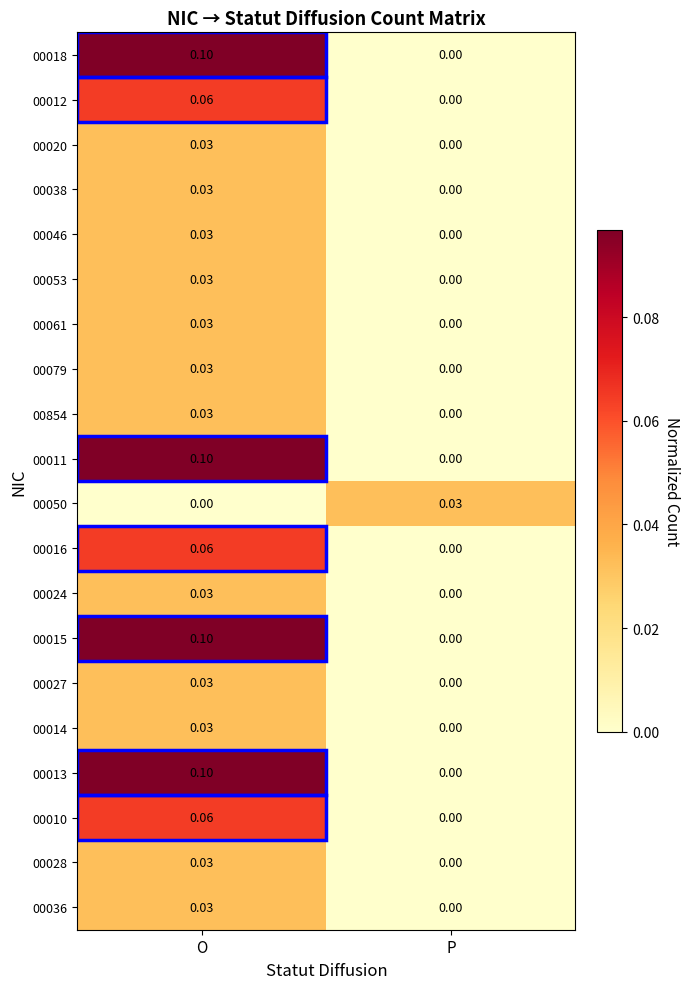

Is the value of 00854 at P greater than the value of 00013 at O?

No